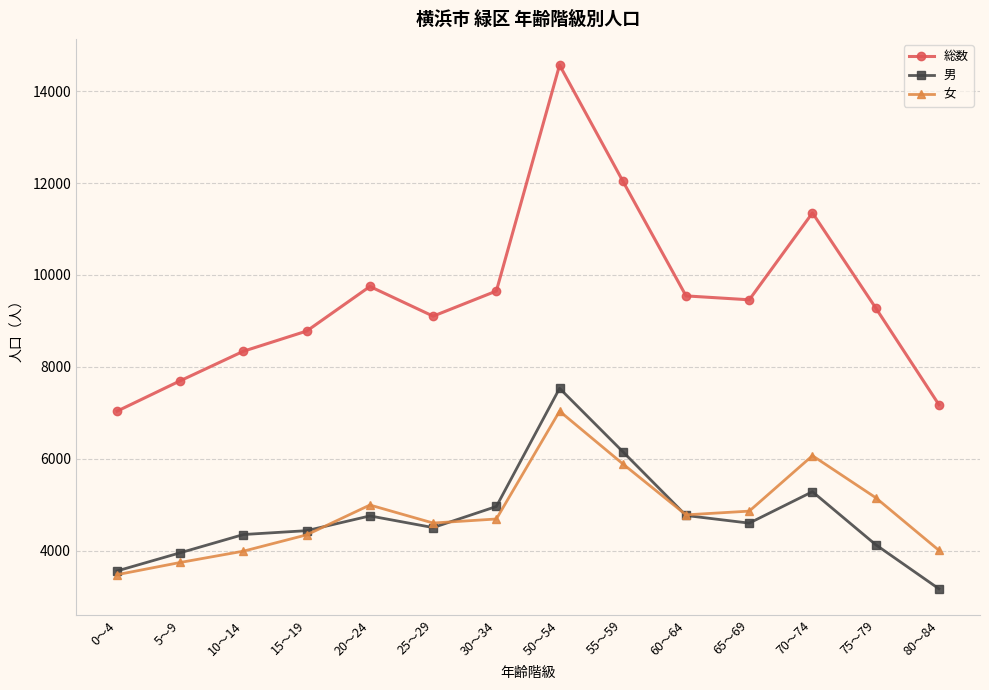

What is the highest value of the 総数 series?

14567